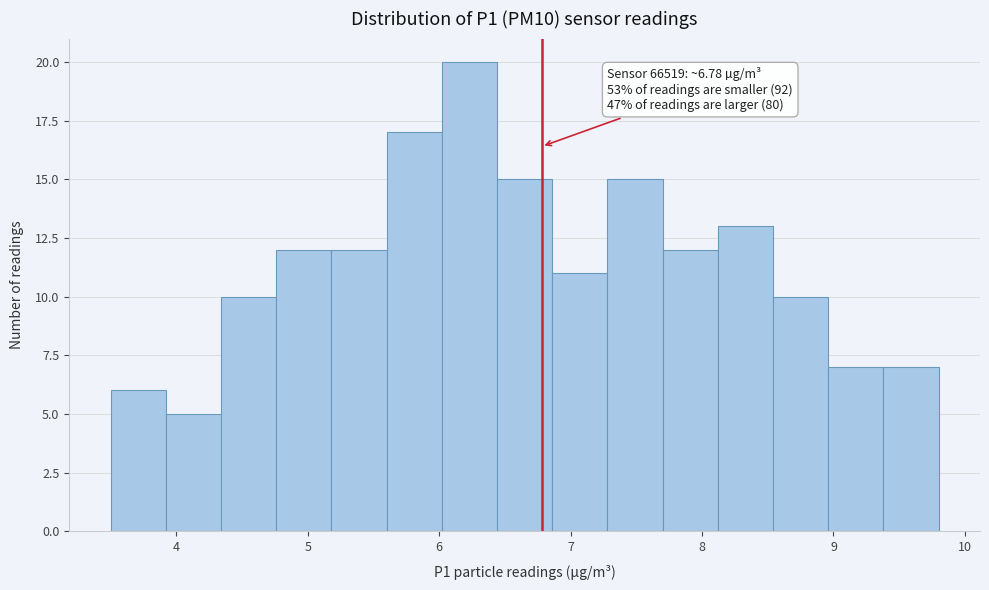

Which range on the x-axis has the tallest bar?

6.02 to 6.44